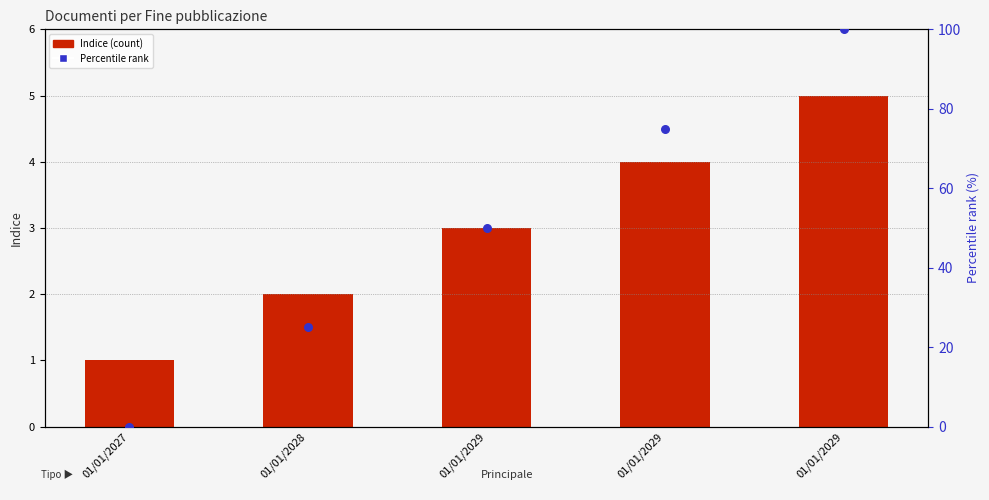

Which series reaches the minimum Y coordinate?

Percentile rank